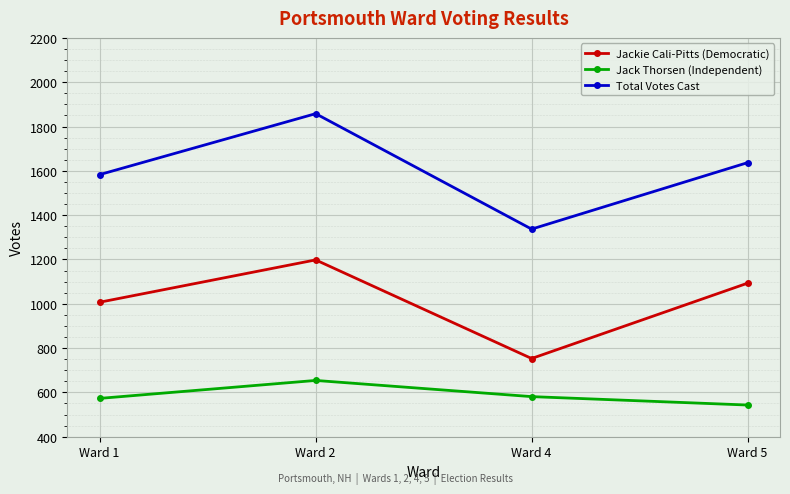

What are all the series names shown in the legend?

Jackie Cali-Pitts (Democratic), Jack Thorsen (Independent), Total Votes Cast